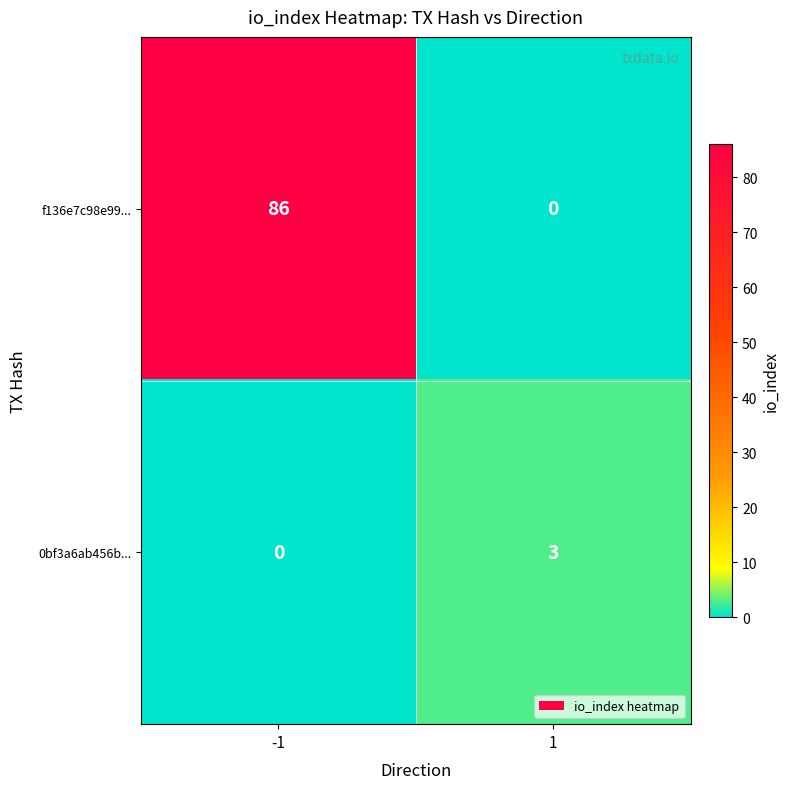

Which series has the largest total across all categories?

f136e7c98e99...